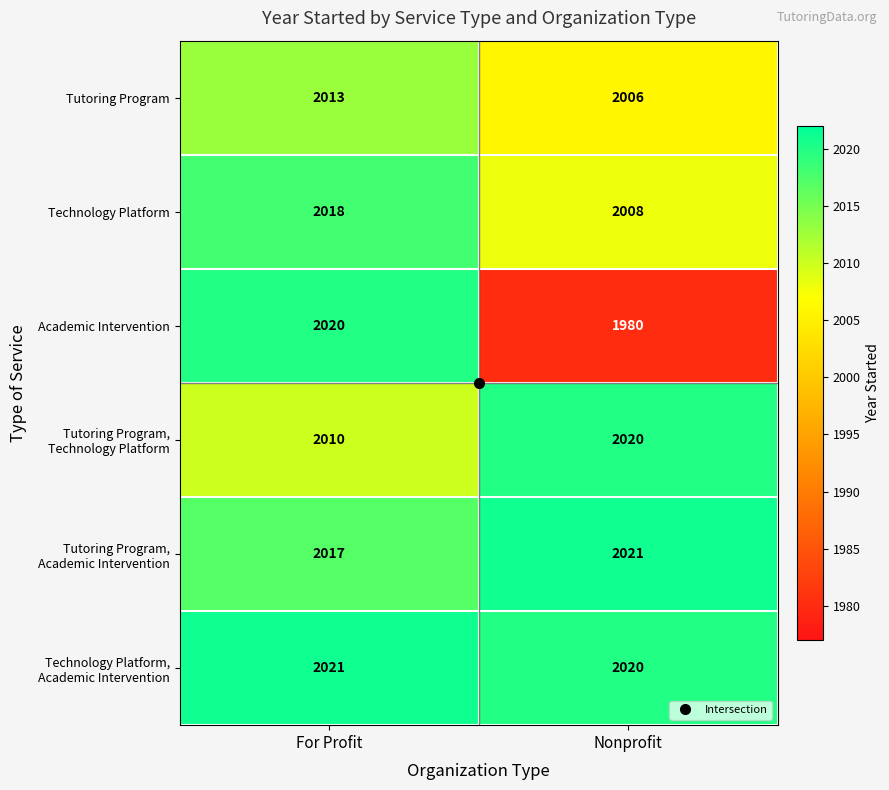

How many categories are shown in the chart?

2